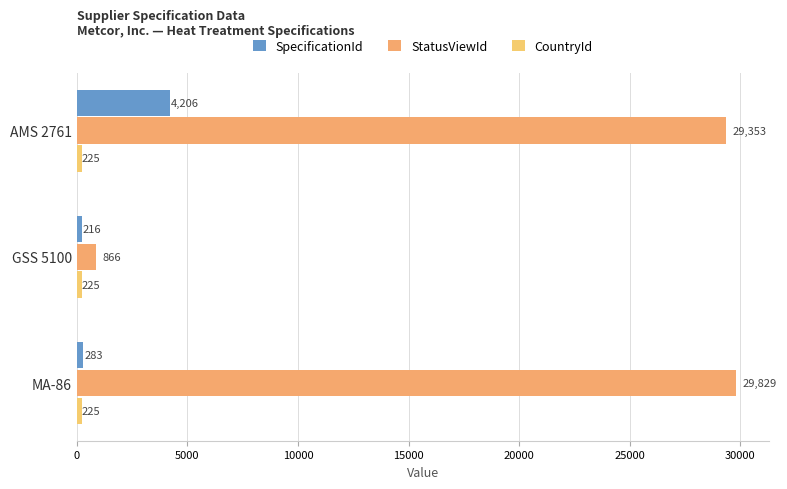

Rank the categories by SpecificationId value from highest to lowest.

AMS 2761, MA-86, GSS 5100